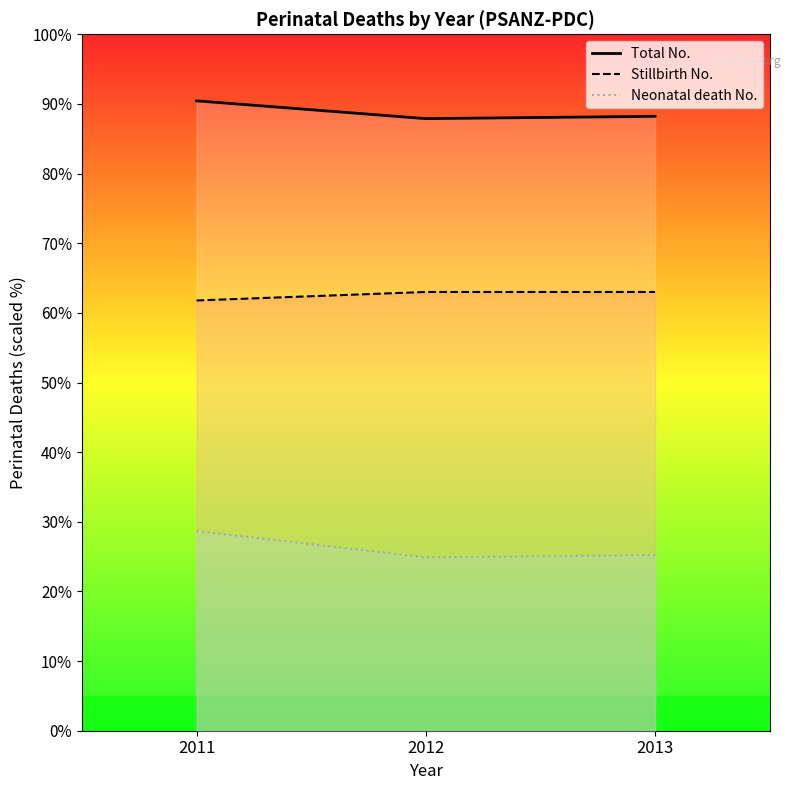

Reading left to right, transcribe all the data shown in this chart.

Stillbirth No.: 2011=61.8	2012=63.0	2013=63.0
Neonatal death No.: 2011=28.7	2012=24.9	2013=25.2
Total No.: 2011=90.4	2012=87.9	2013=88.2